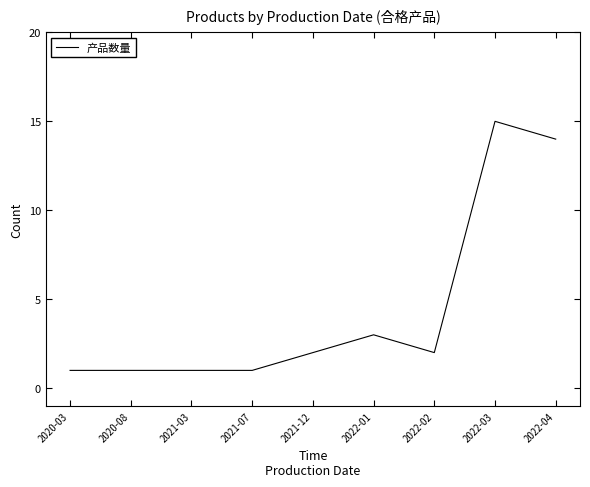

Which label corresponds to the largest value in the chart?

2022-03